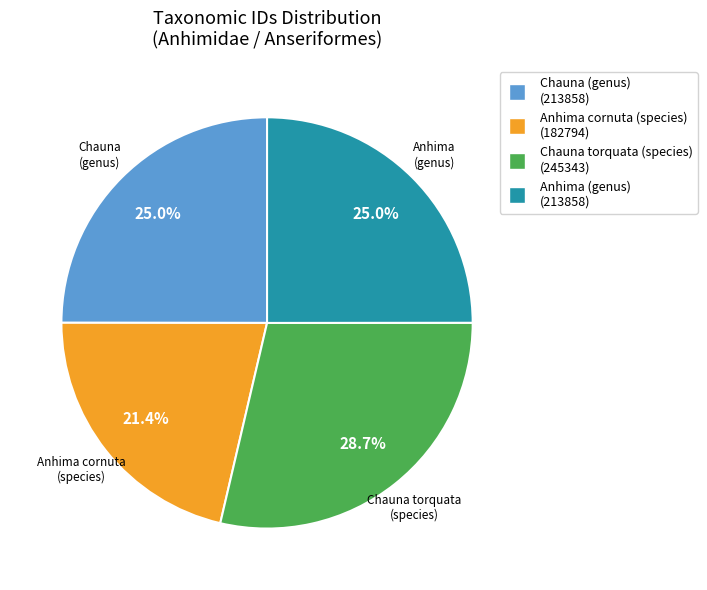

Approximately how many times larger is the value at Chauna torquata (species) compared to Chauna (genus)?

1.1